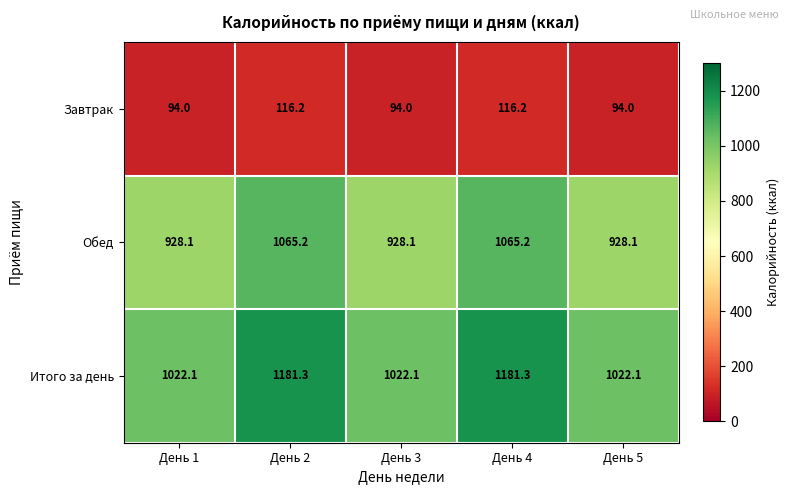

Reading left to right, extract all data points from this chart.

Завтрак: День 1=94.0	День 2=116.2	День 3=94.0	День 4=116.2	День 5=94.0
Обед: День 1=928.1	День 2=1065.2	День 3=928.1	День 4=1065.2	День 5=928.1
Итого за день: День 1=1022.1	День 2=1181.3	День 3=1022.1	День 4=1181.3	День 5=1022.1